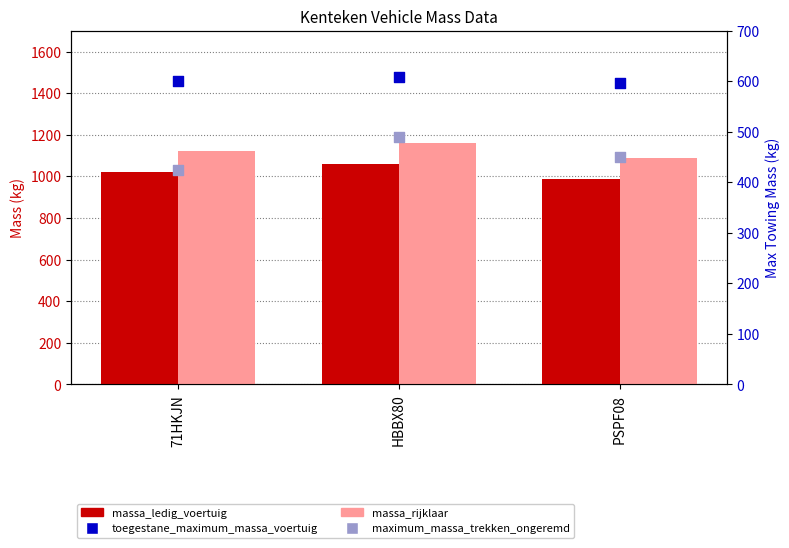

Which series reaches the maximum Y coordinate?

toegestane_maximum_massa_voertuig